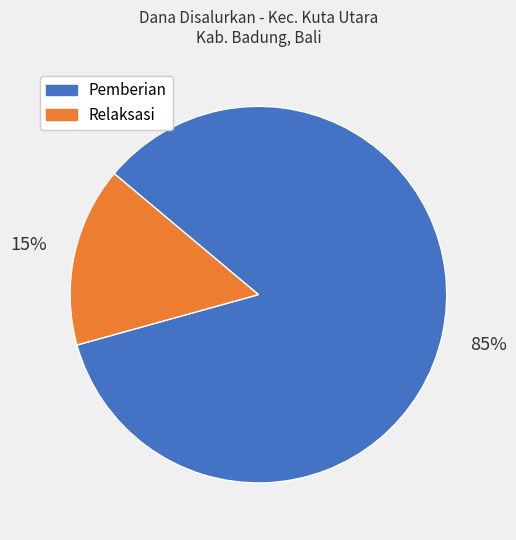

To the nearest percent, what is the average slice percentage?

50%